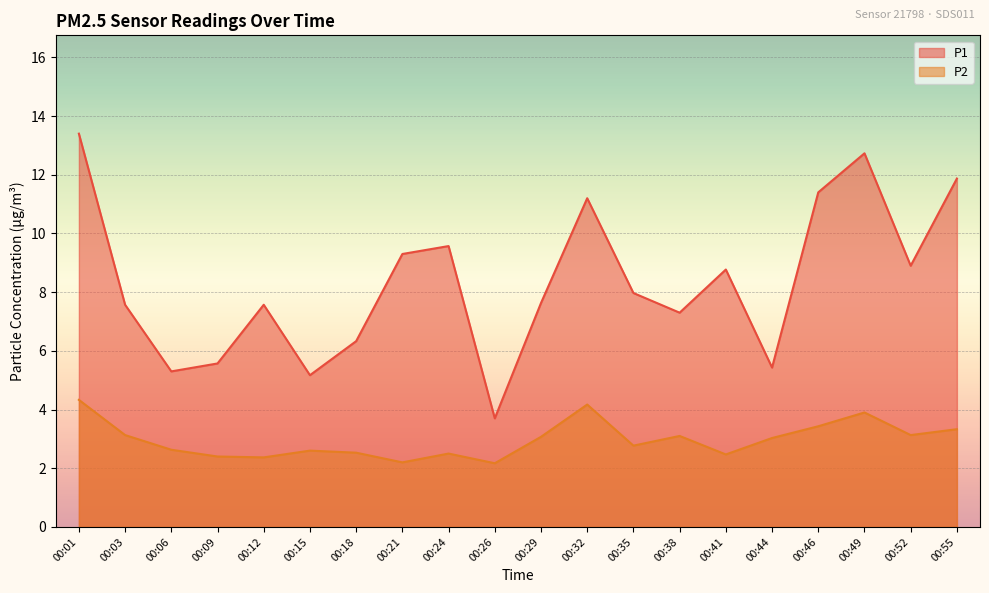

What are all the series names shown in the legend?

P1, P2